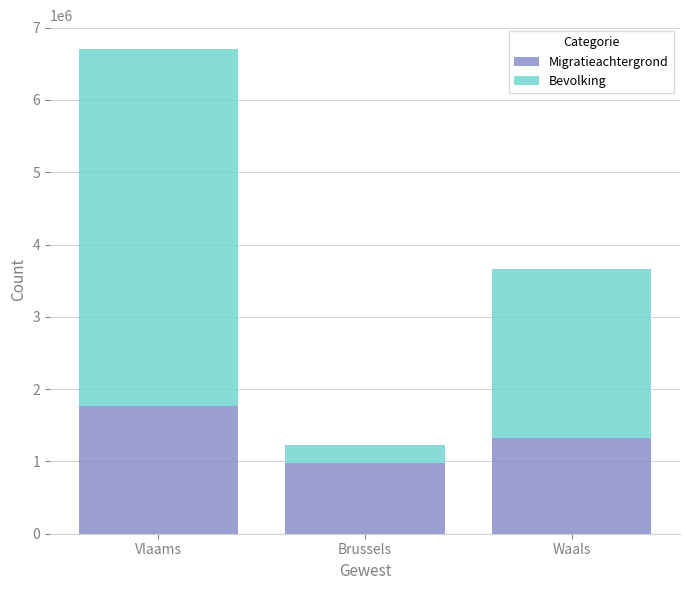

How many distinct data groups are displayed?

2